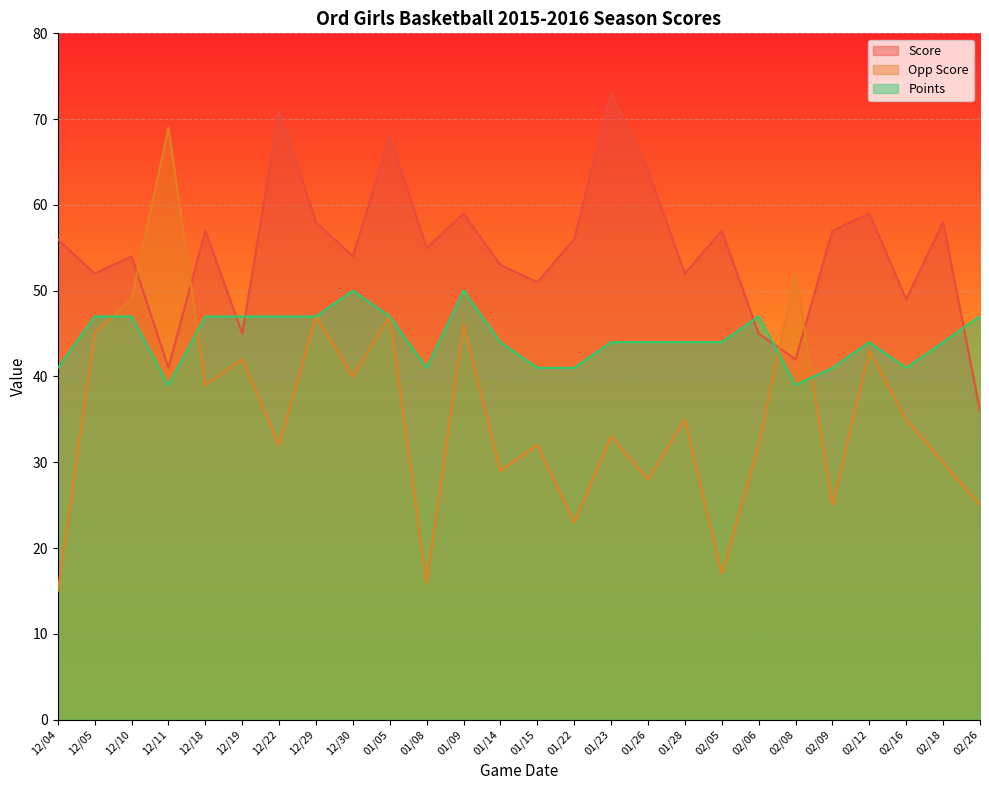

Reading left to right, list all the values displayed in this chart.

Score: 56	52	54	41	57	45	71	58	54	68	55	59	53	51	56	73	64	52	57	45	42	57	59	49	58	36
Opp Score: 15	45	49	69	39	42	32	47	40	47	16	46	29	32	23	33	28	35	17	32	52	25	43	35	30	25
Points: 41	47	47	39	47	47	47	47	50	47	41	50	44	41	41	44	44	44	44	47	39	41	44	41	44	47